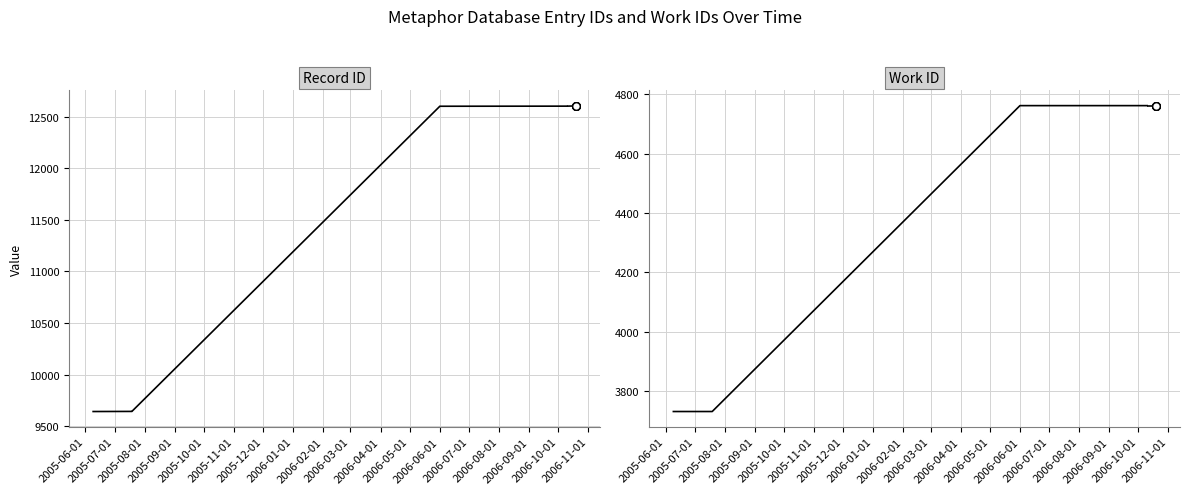

Is the value of work_id at 2005-11-01 greater than the value of id at 2005-07-01?

No